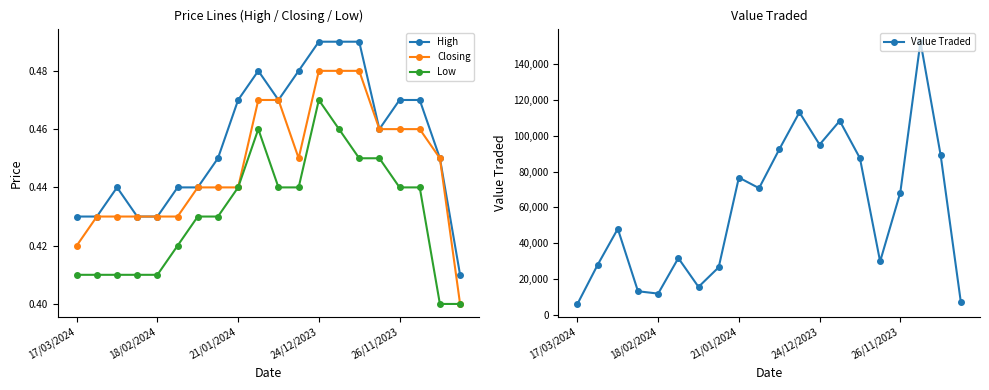

Which series changed the most between 7 and 15?

Value Traded